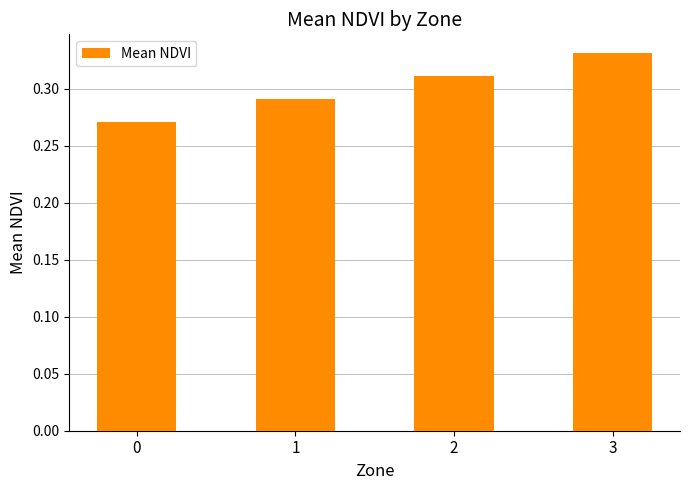

True or false: the data shows 0.5 at 1.

False